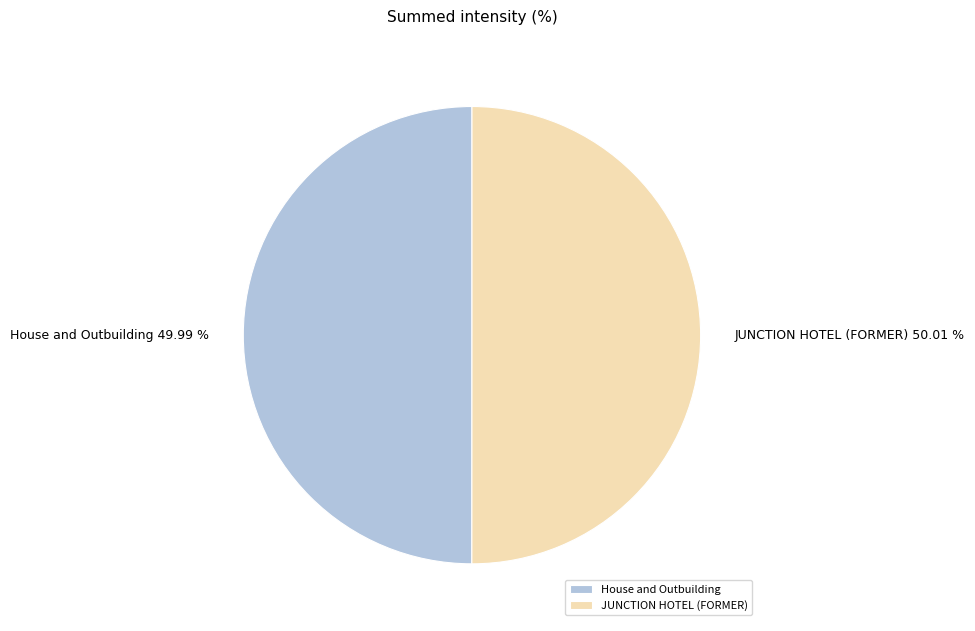

Is there any slice that represents more than half of the pie?

Yes